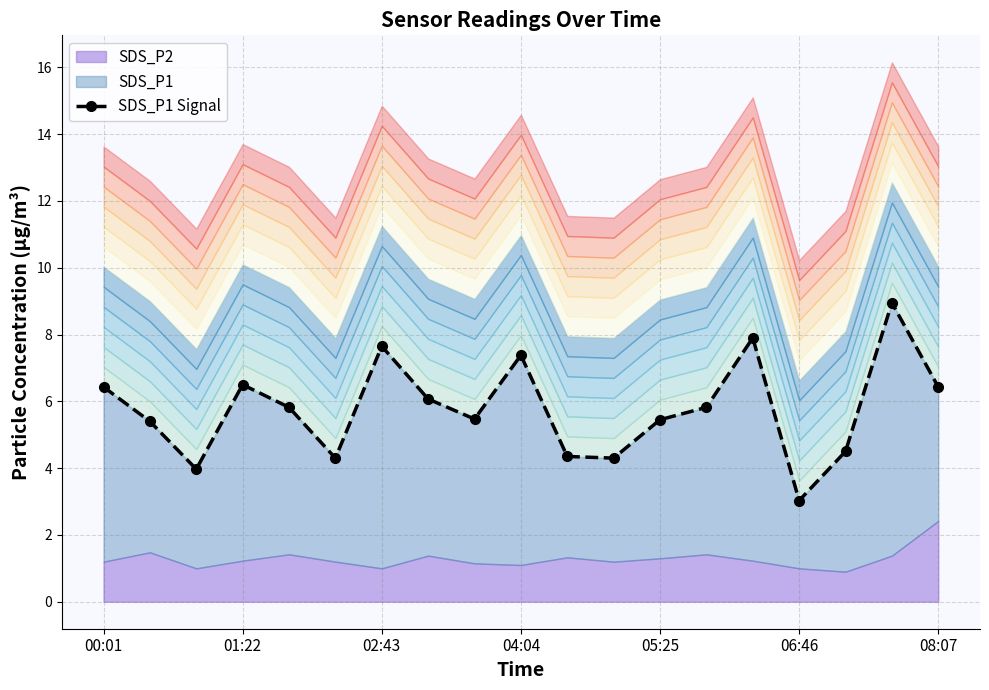

The chart shows a value of 7.1 at 11. True or false?

False